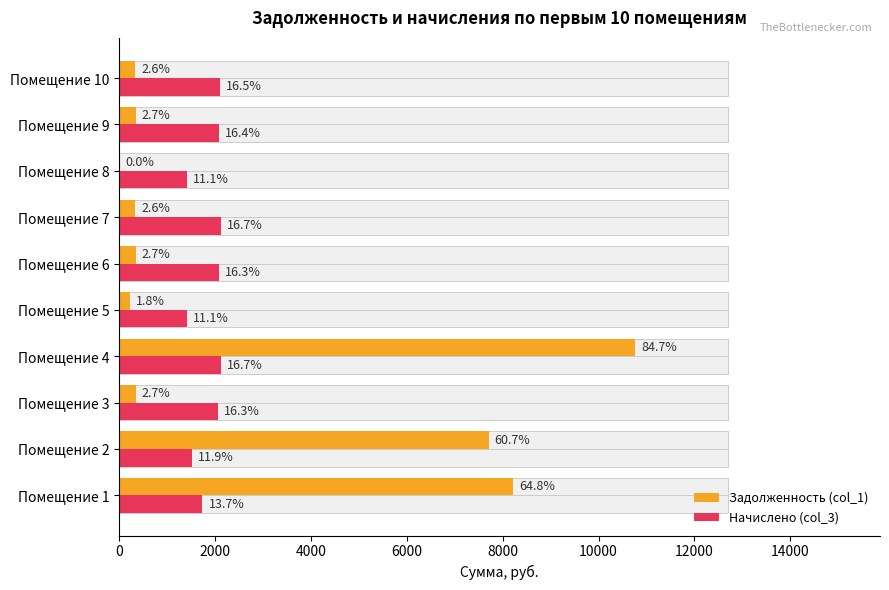

At Помещение 4, list the series in order from smallest to largest.

Начислено (col_3), Задолженность (col_1)